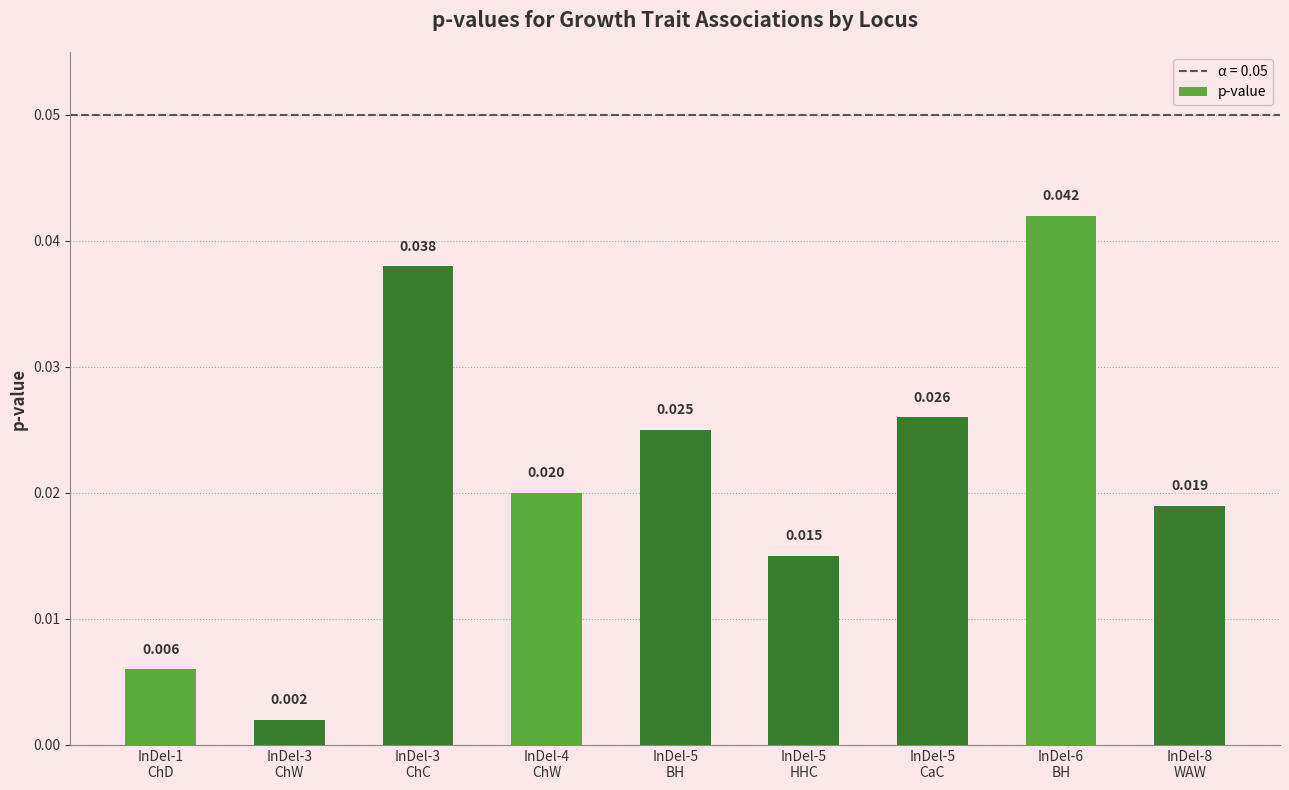

List the labels in order of value, smallest first.

InDel-3
ChW, InDel-1
ChD, InDel-5
HHC, InDel-8
WAW, InDel-4
ChW, InDel-5
BH, InDel-5
CaC, InDel-3
ChC, InDel-6
BH